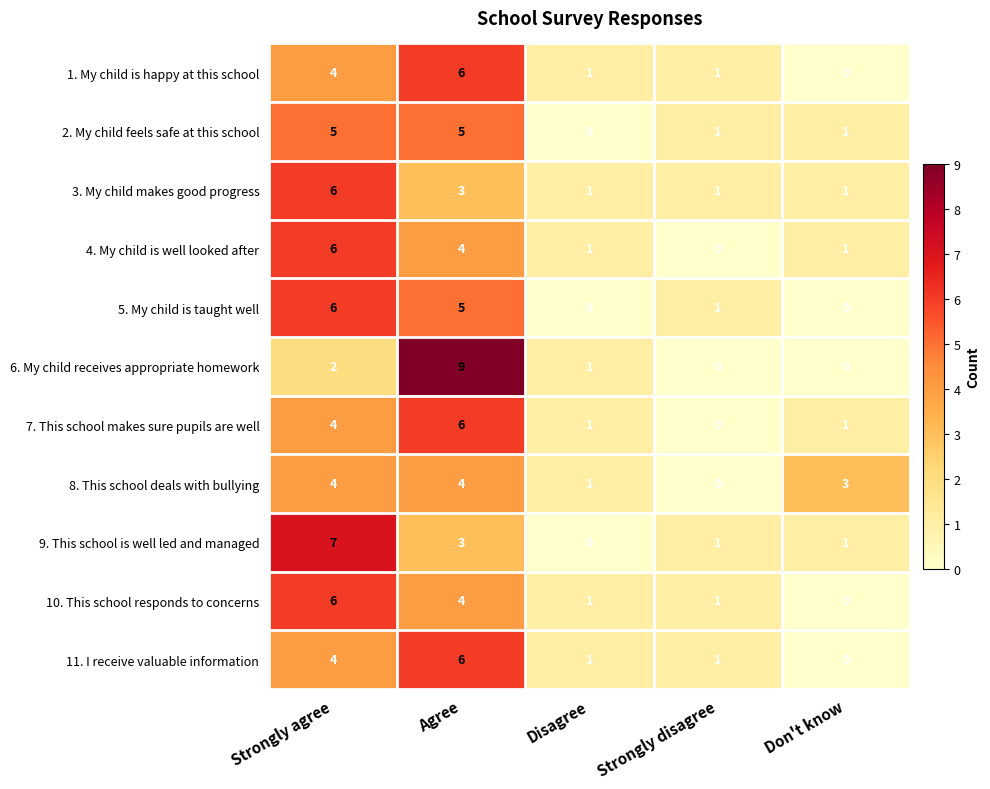

What is the difference between the maximum and minimum values in the 8. This school deals with bullying series?

4